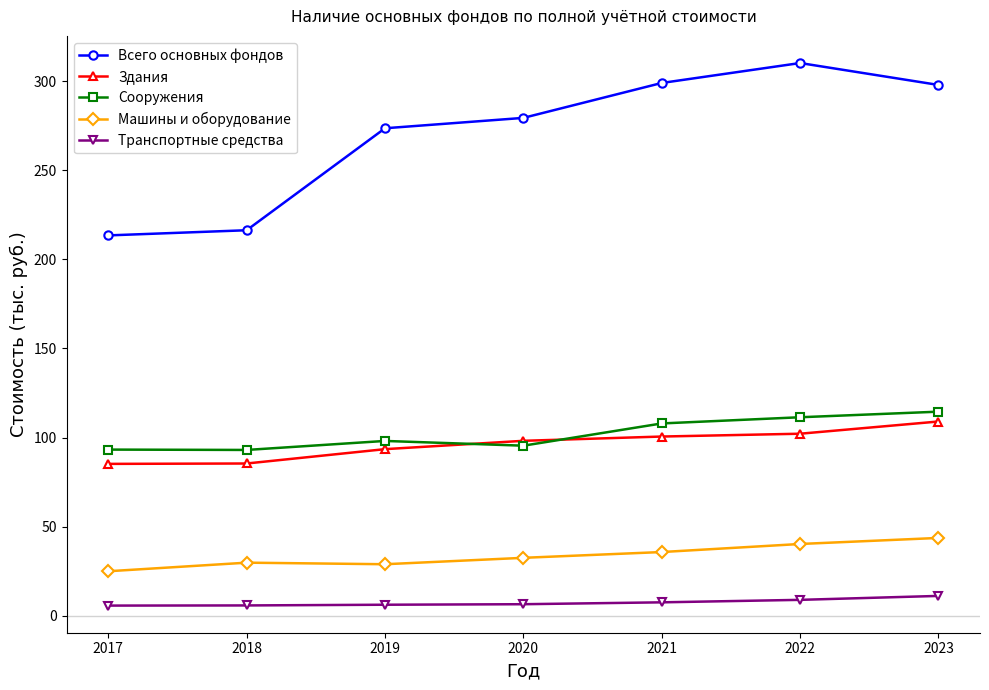

Rank the categories by Сооружения value from lowest to highest.

2018, 2017, 2020, 2019, 2021, 2022, 2023